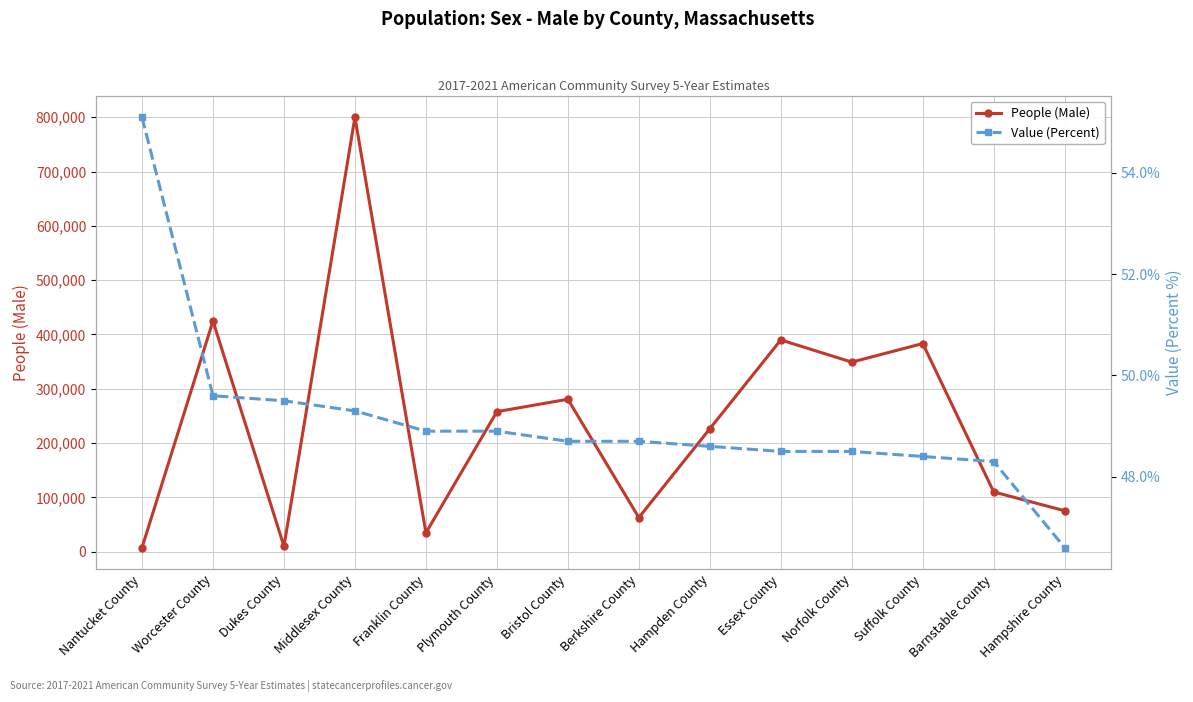

Where is People (Male) nearest to the value 403771?

Essex County